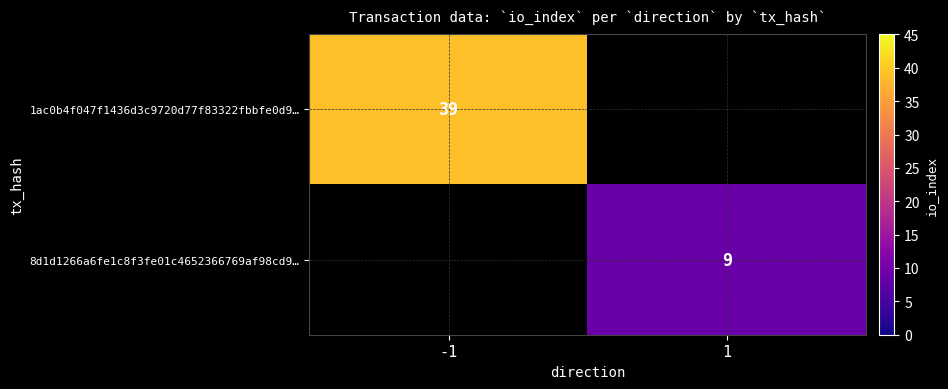

True or false: 1ac0b4f047f1436d3c9720d77f83322fbbfe0d9… has a value of 12.9 at -1.

False